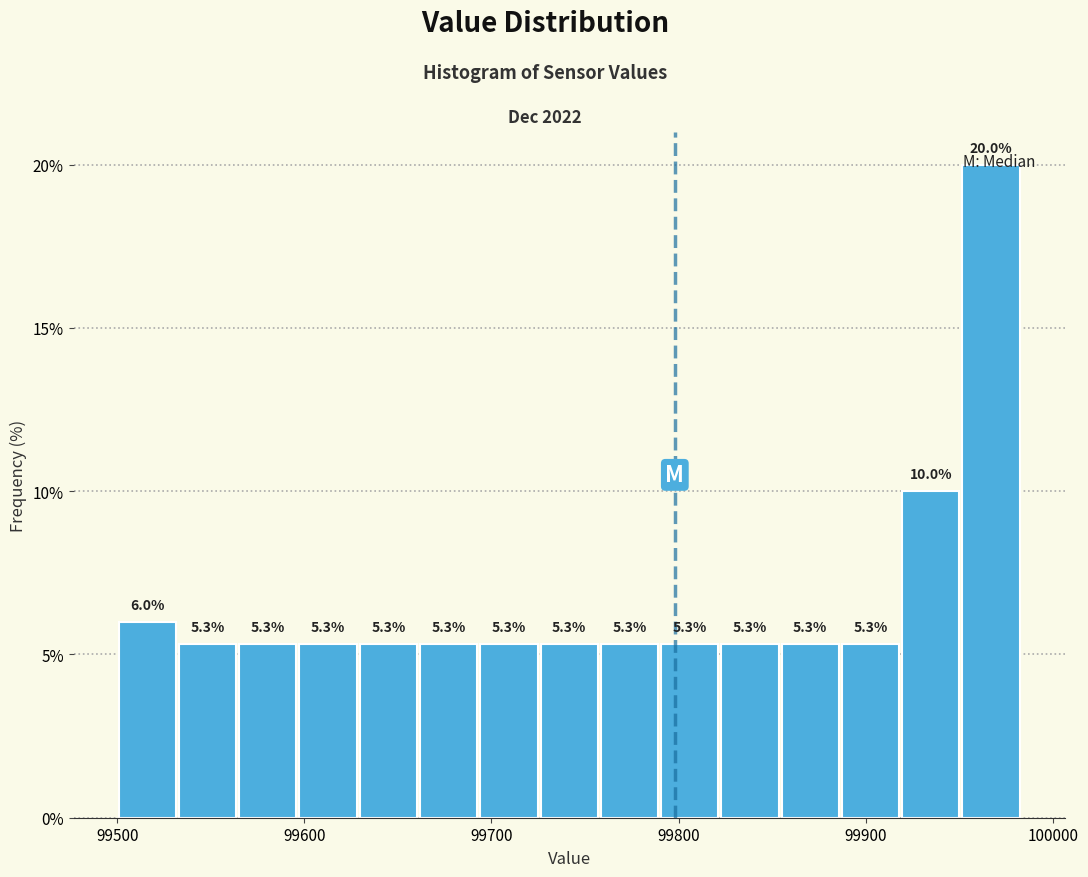

Around what value on the x-axis is the tallest bar? Give the approximate position of its centre, as read against the axis.

99970